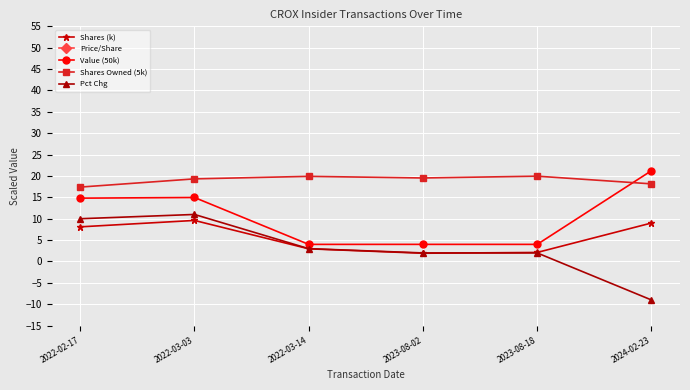

How many data points in Value (50k) are less than 14?

3